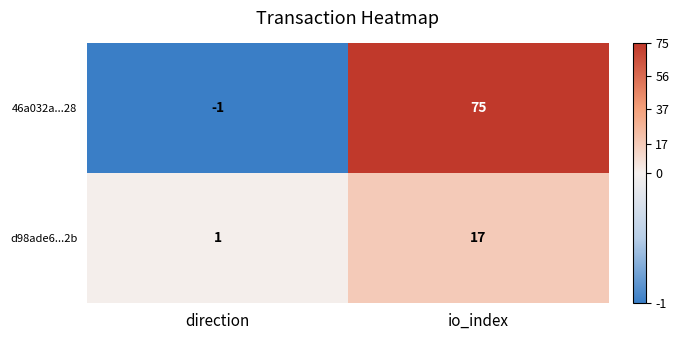

What is the minimum value shown in the chart?

-1